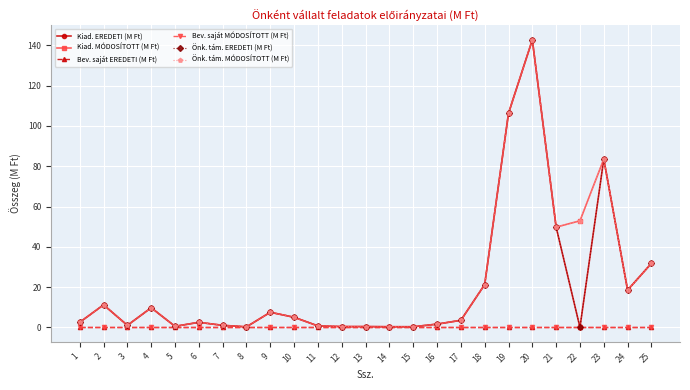

Is this an area chart (filled region under the line)?

No